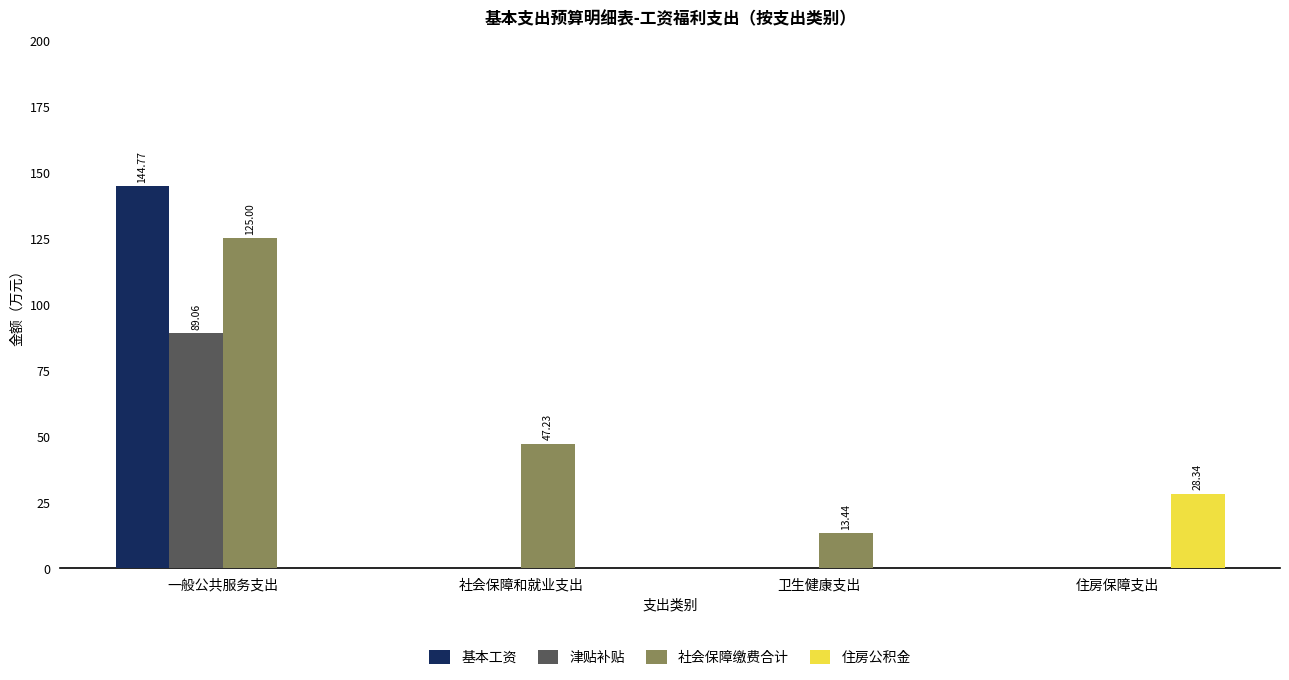

Which label corresponds to the largest value in the chart?

一般公共服务支出